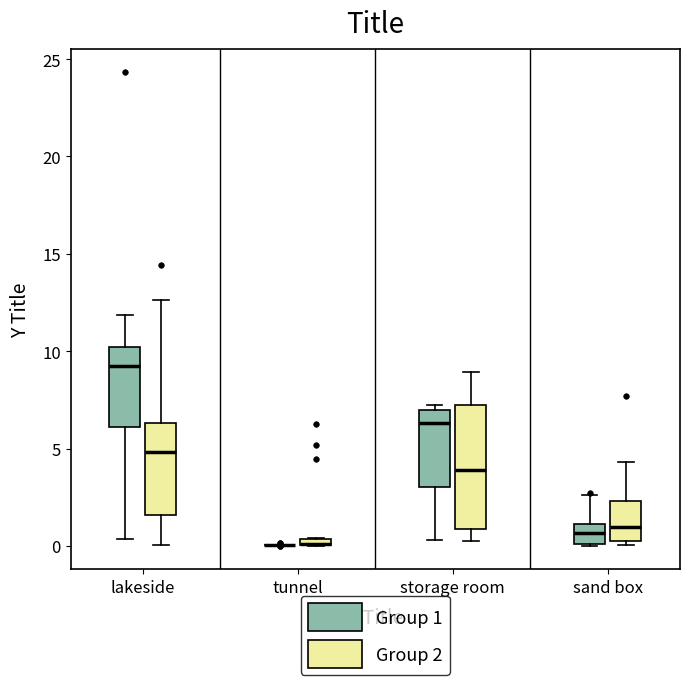

Comparing the boxes themselves (not the whiskers), which one is the tallest?

storage room (Group 2)